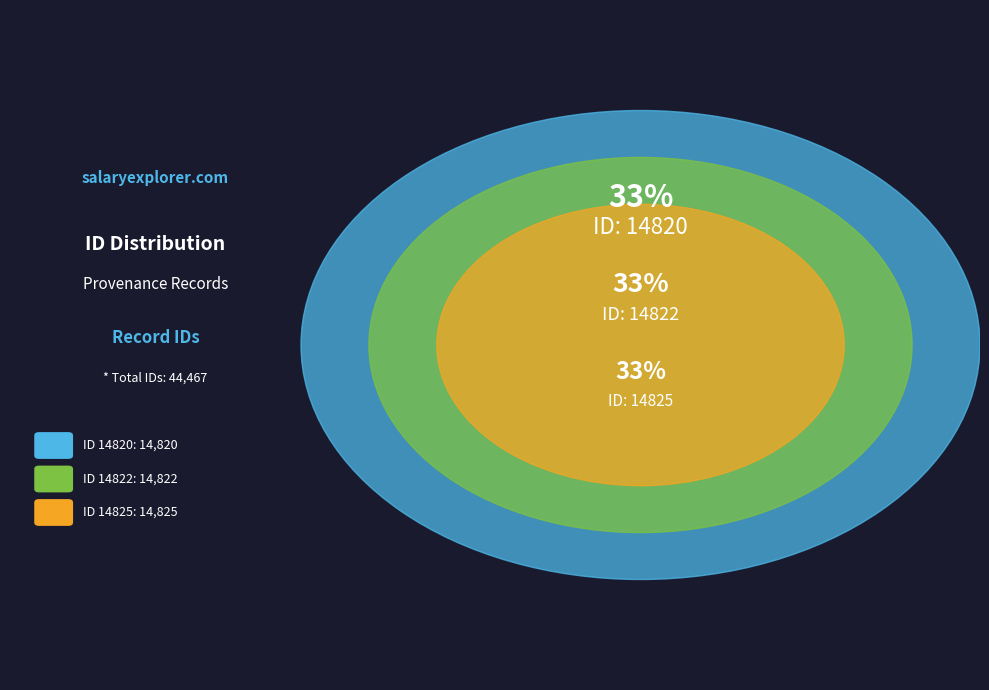

Is there a majority slice in this chart?

No